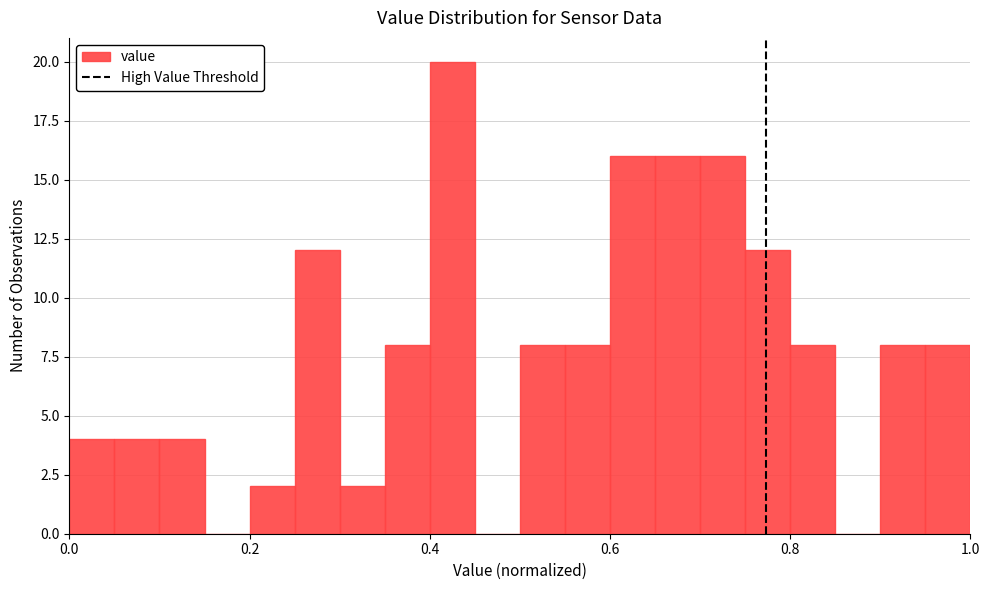

Read against the x-axis, roughly where is the centre of the tallest bar?

0.42